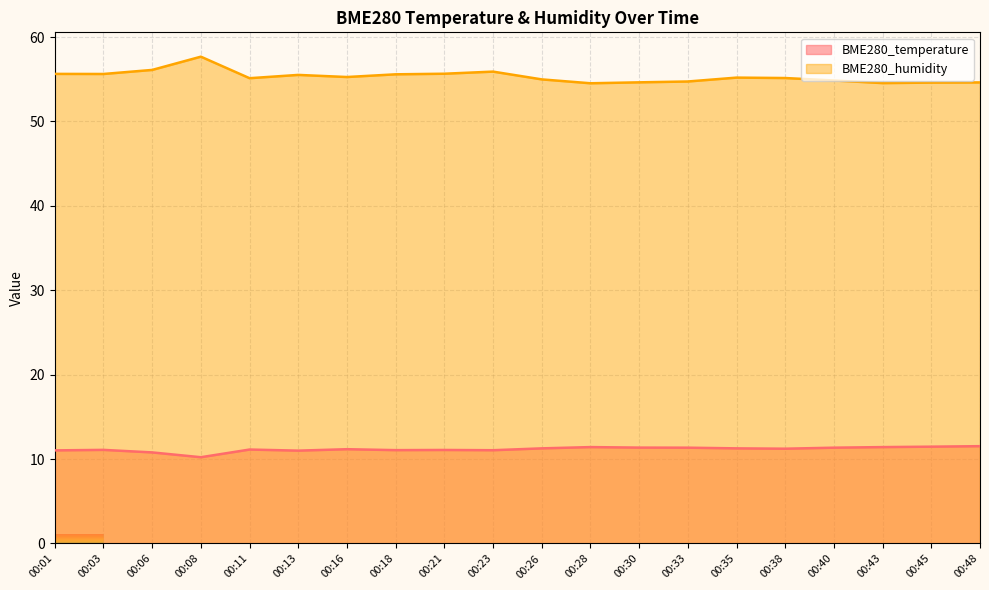

At 00:28, list the series in order from largest to smallest.

BME280_humidity, BME280_temperature